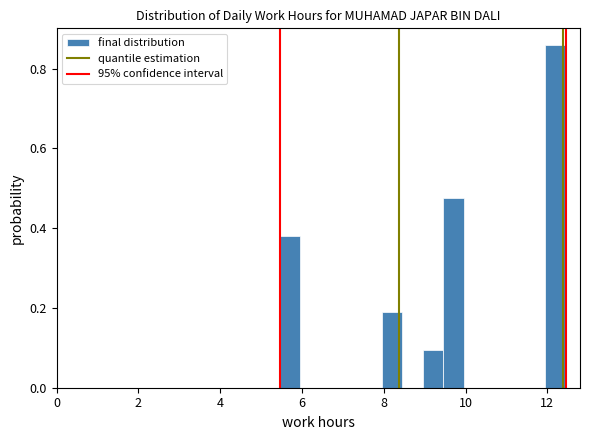

Around what value on the x-axis is the tallest bar? Give the approximate position of its centre, as read against the axis.

12.2